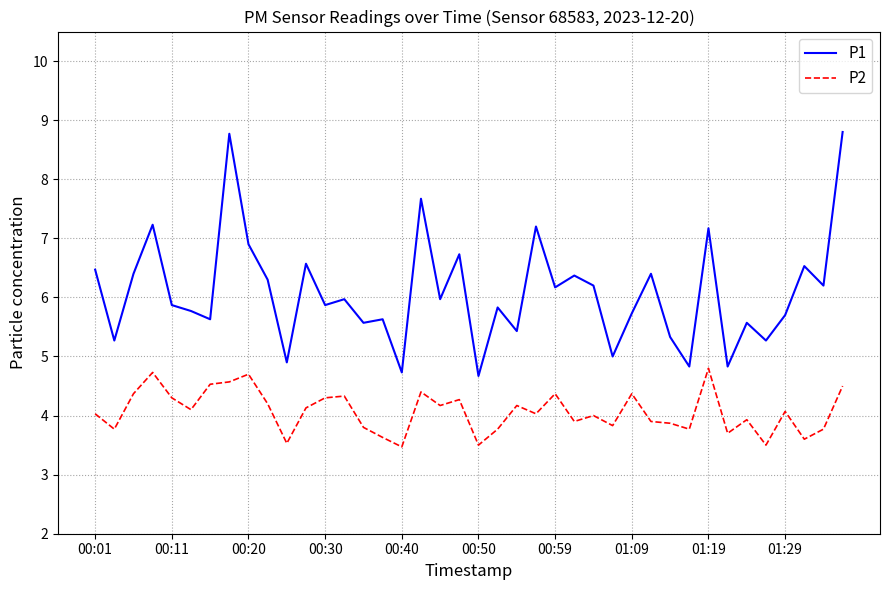

In P1, how many points are higher than both neighbors (excluding endpoints)?

14